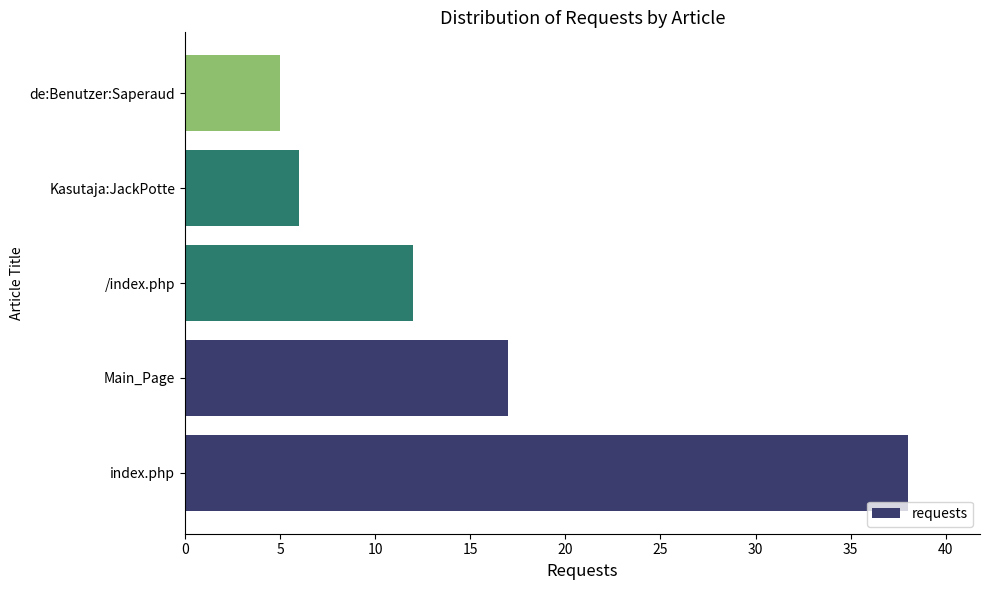

What is the average value?

16